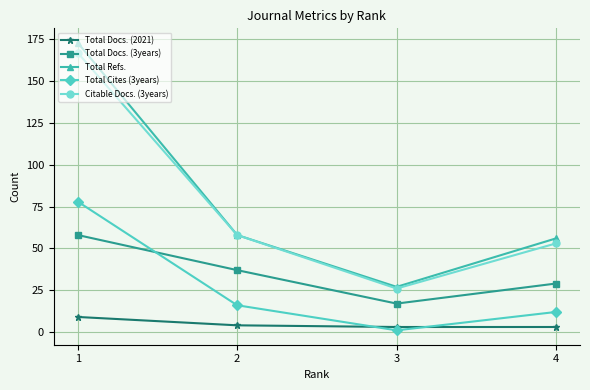

What is the maximum value for Citable Docs. (3years)?

167